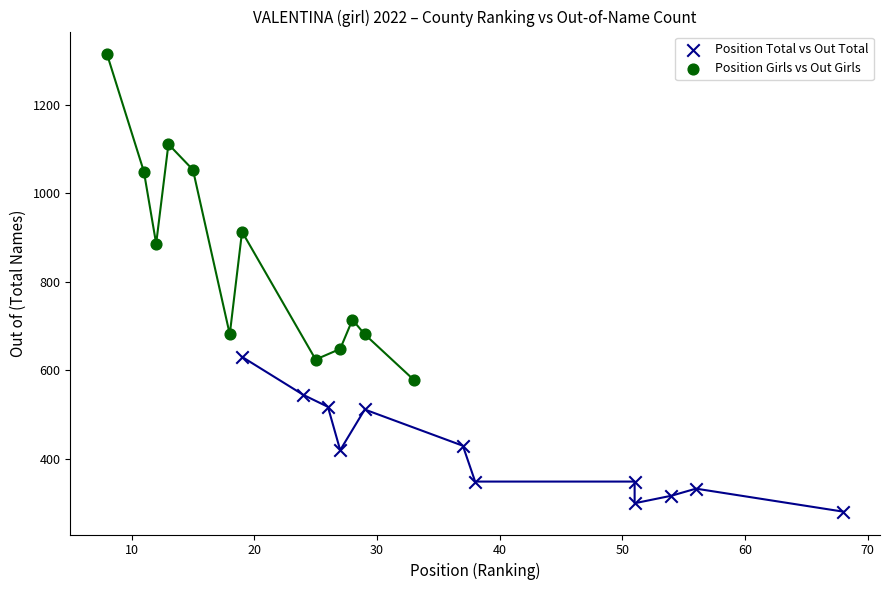

Which series reaches the minimum Y coordinate?

Position Total vs Out Total